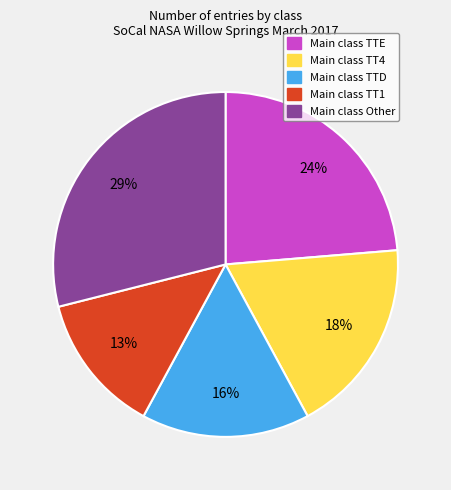

How many slices are in this pie chart?

5